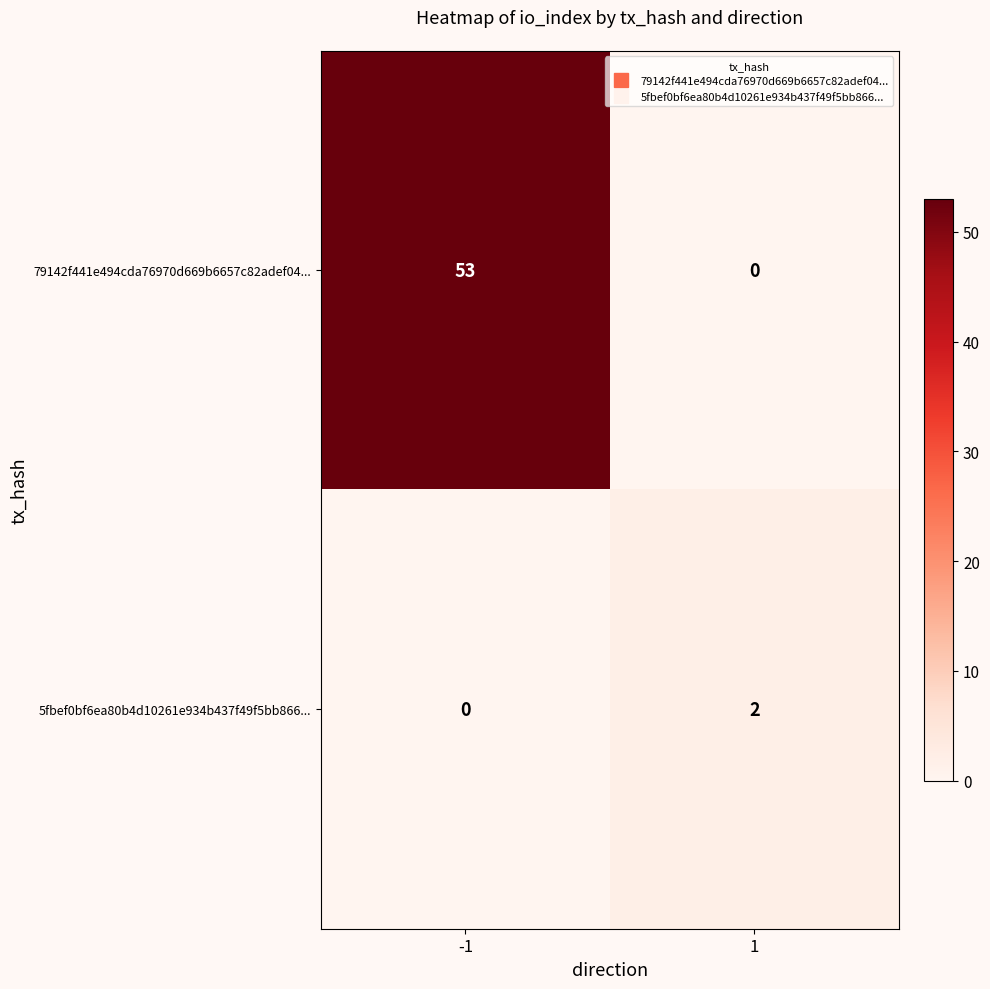

Reading right to left, extract all data points from this chart.

79142f441e494cda76970d669b6657c82adef04...: 1=0	-1=53
5fbef0bf6ea80b4d10261e934b437f49f5bb866...: 1=2	-1=0